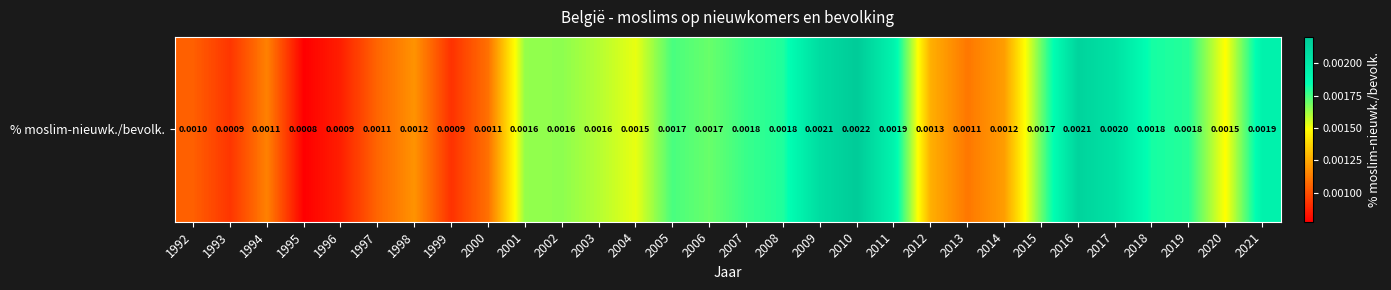

Which has a higher value, 2021 or 2018?

2021